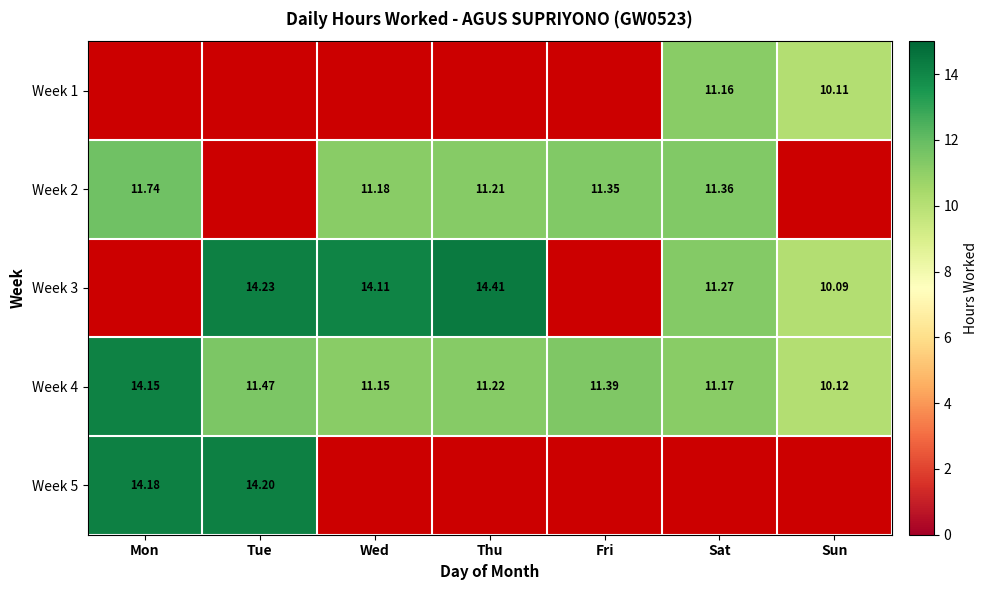

Is the value of Week 4 at Fri greater than the value of Week 2 at Fri?

Yes